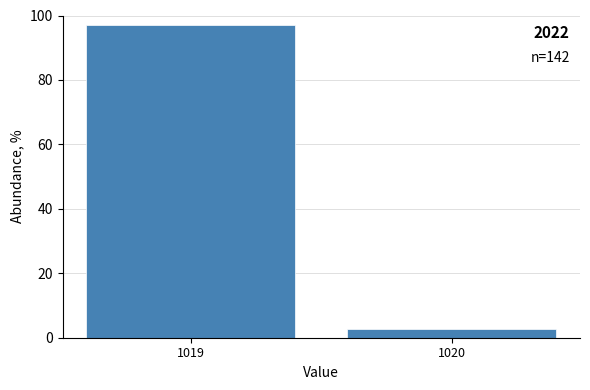

Reading right to left, what are all the values shown in this chart?

2.8	97.2